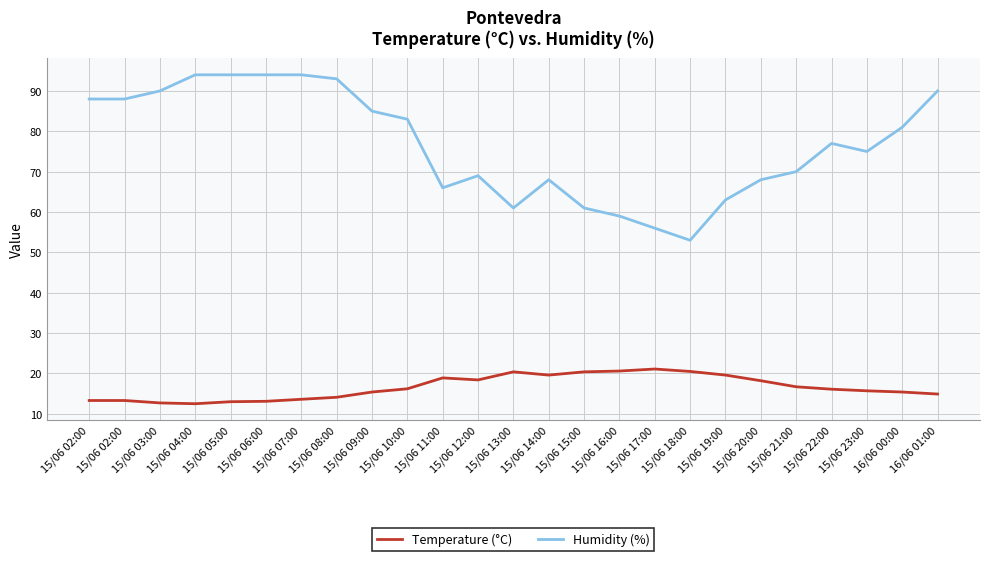

What are all the series names shown in the legend?

Temperature (°C), Humidity (%)